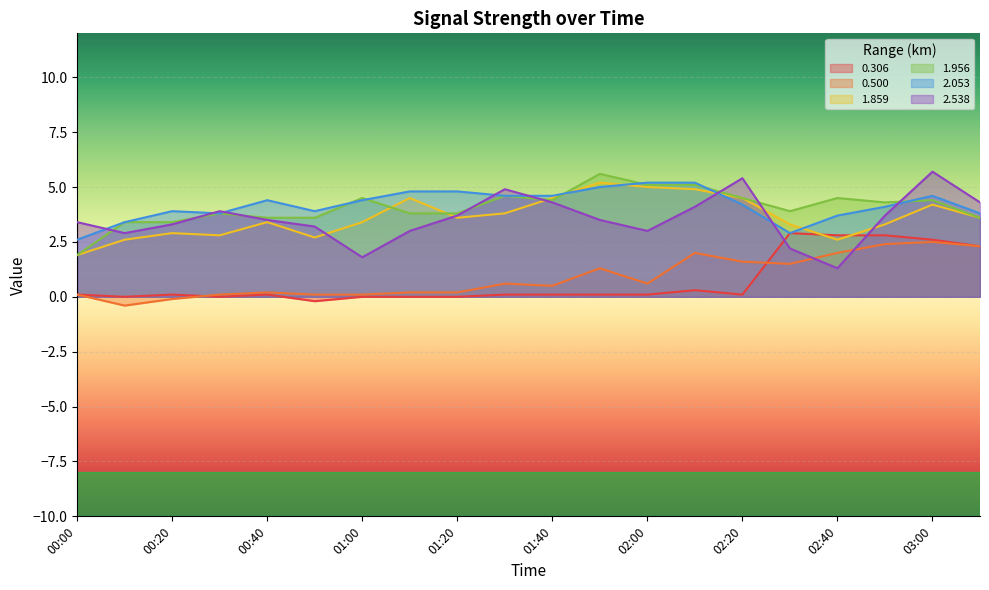

Is it true that 2.538 equals 4.9 at 01:30?

True